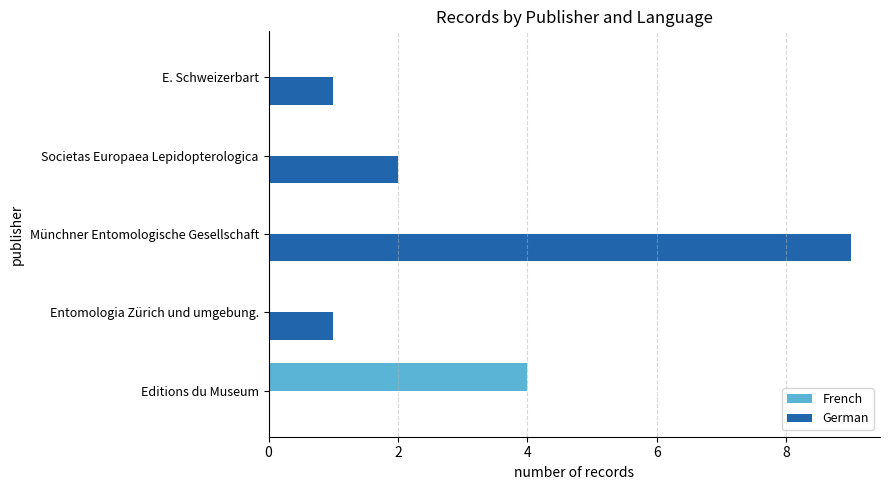

What is the sum of all French values?

4